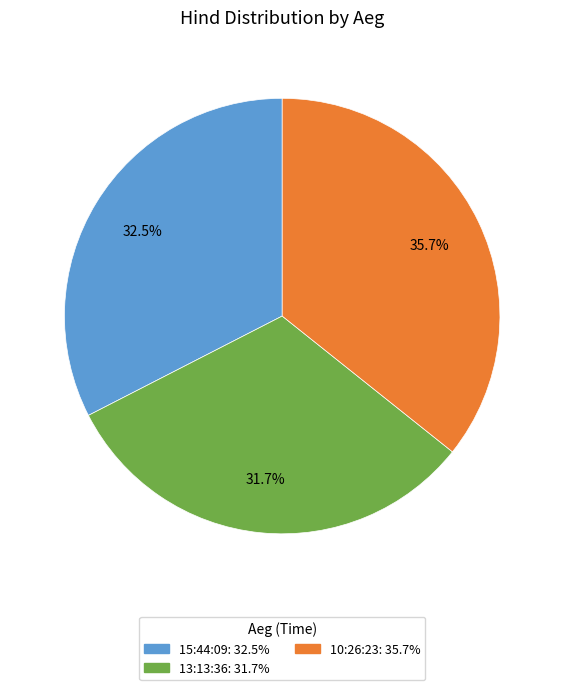

How many segments does this pie chart have?

3